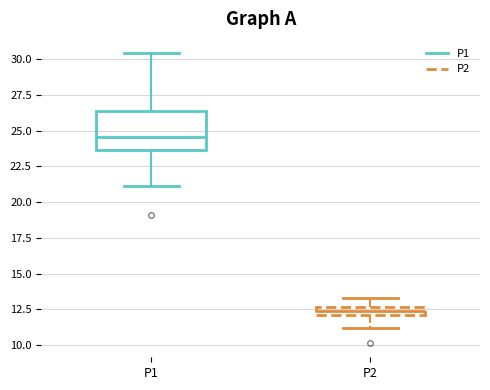

Where does the lower whisker of the box for P2 end on the y-axis? The values are not printed on the chart, so give them approximately, as read against the axis.

11.0